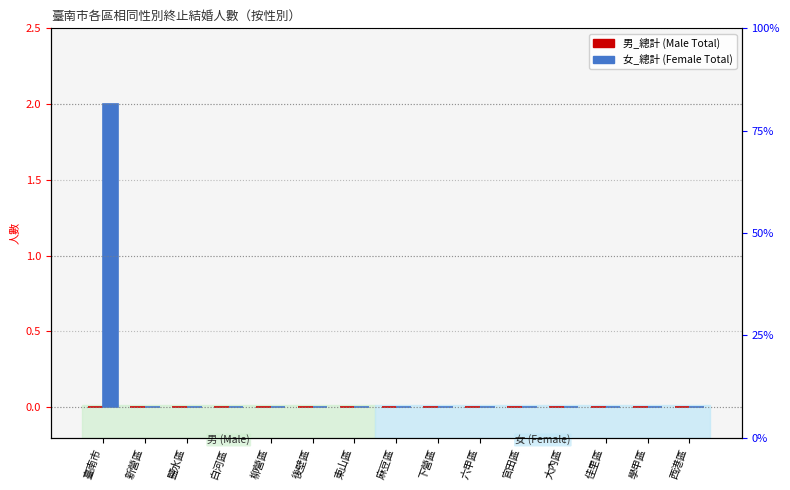

Count the 女 (Female) values in the range 0 to 1.

14